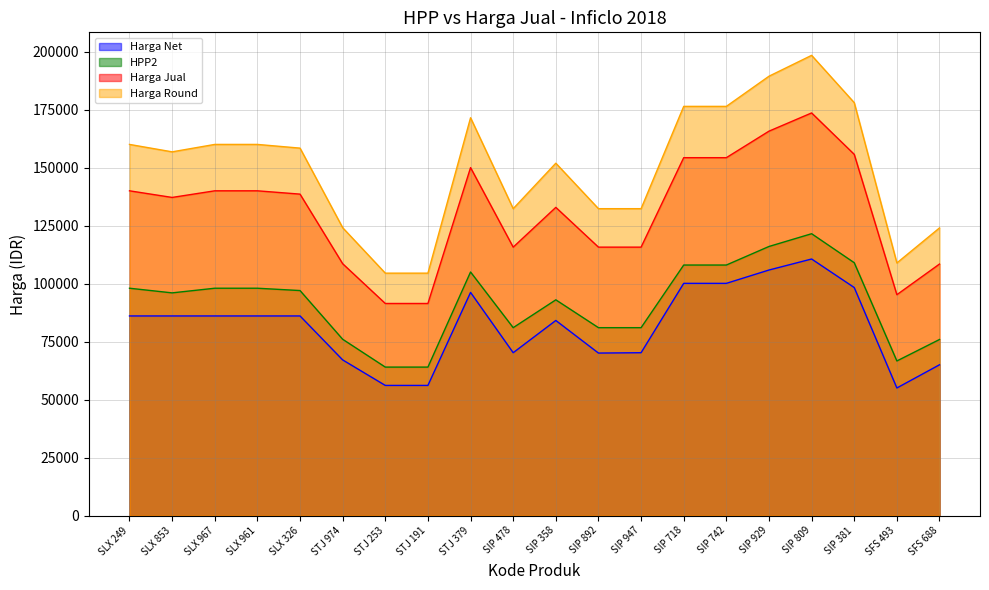

At which category does the chart reach its minimum across all series?

SFS 493